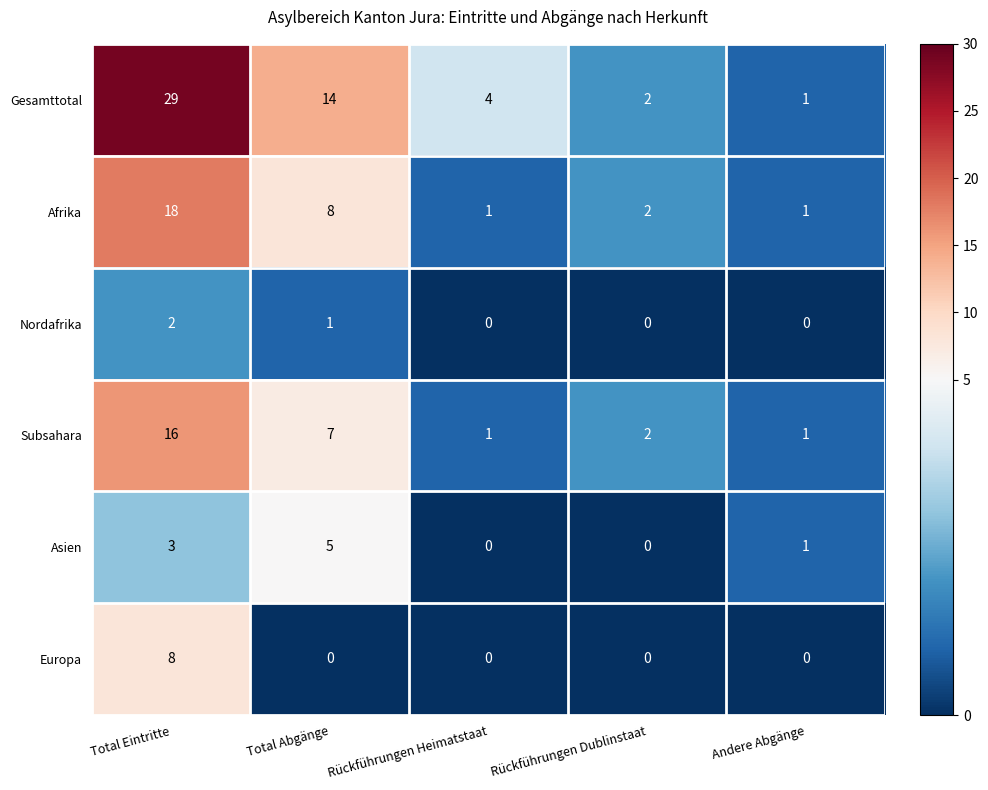

Is it true that Europa equals 0 at Andere Abgänge?

True